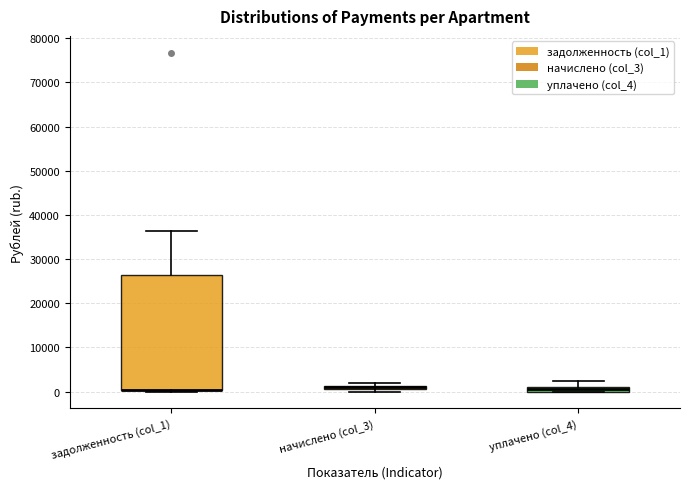

Where is the lower edge of the box for уплачено (col_4) on the y-axis? The values are not printed on the chart, so give them approximately, as read against the axis.

0